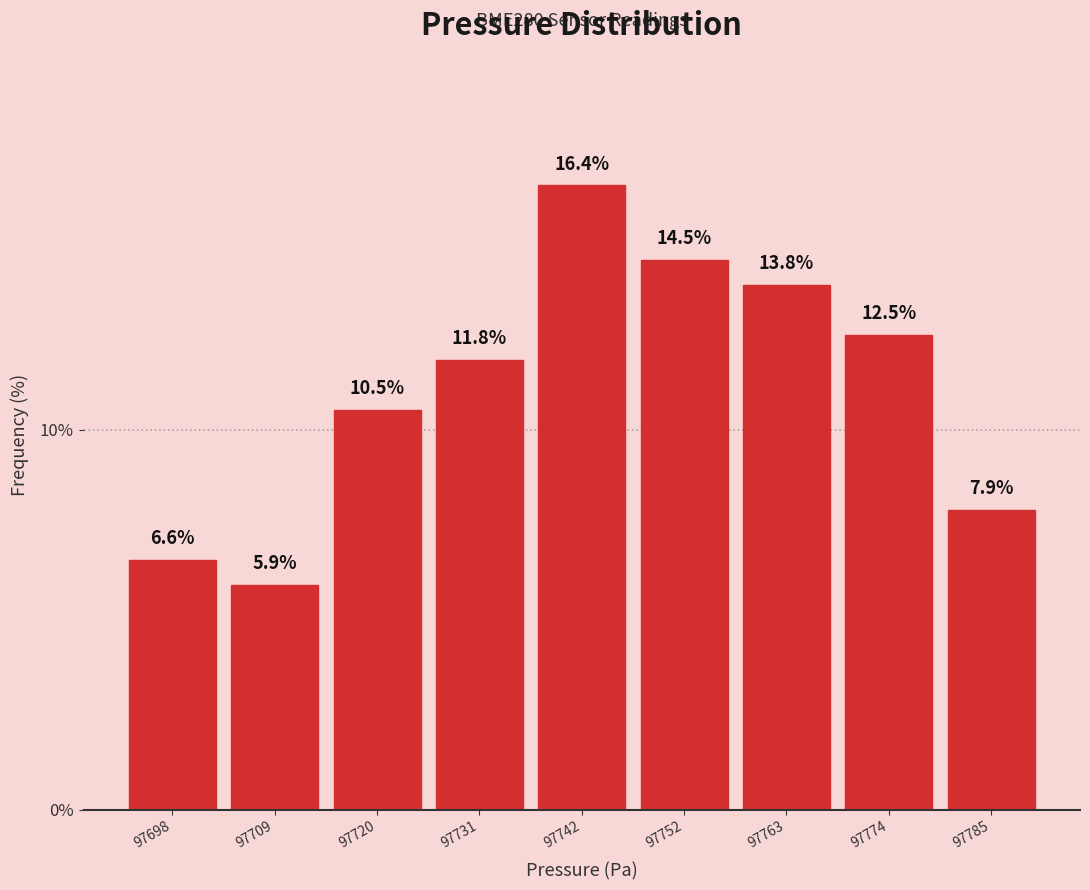

Which range on the x-axis has the tallest bar?

97736 to 97748